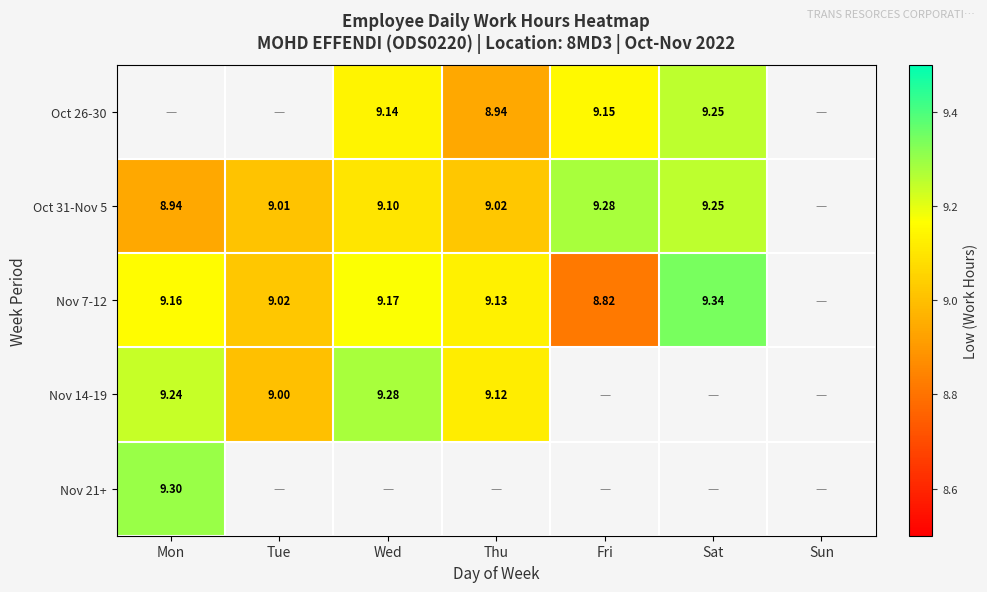

How many distinct data groups are displayed?

5